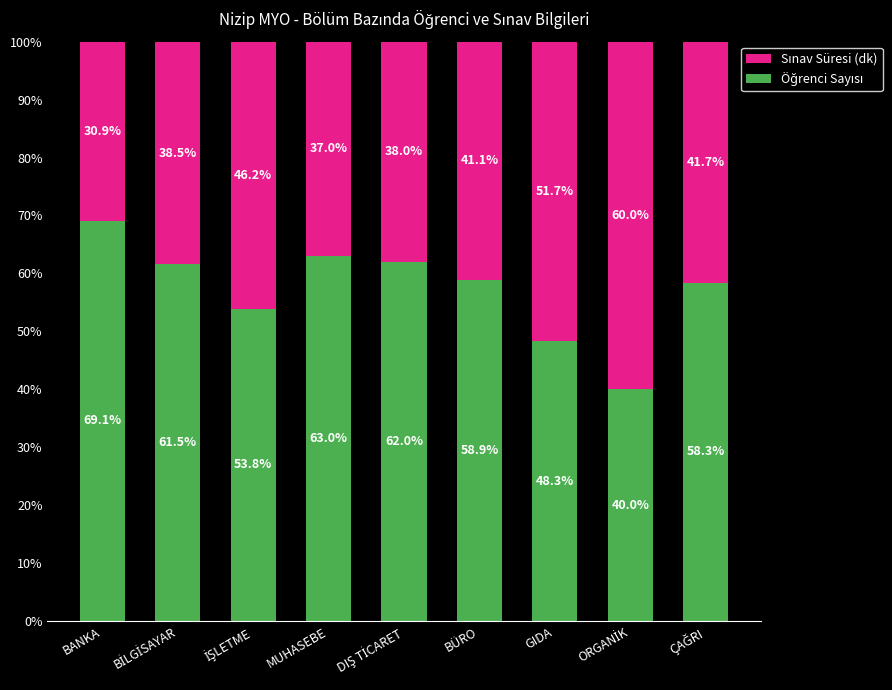

What is the total value across all series at MUHASEBE?

100.0